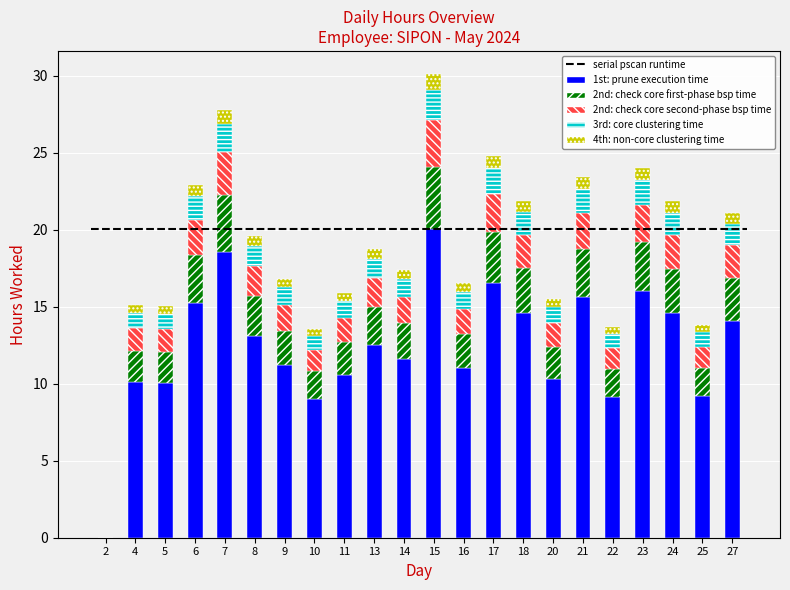

The 1st: prune execution time series shows 28.0 at 21. True or false?

False